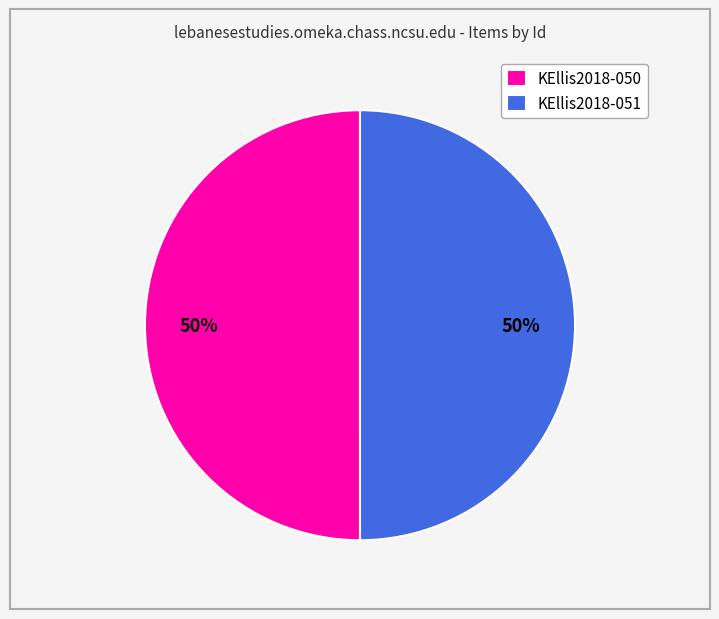

True or false: KEllis2018-051 accounts for 50% of the total.

True